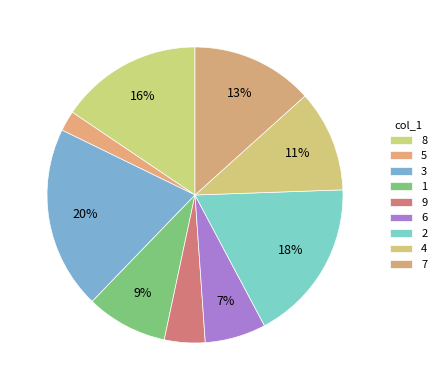

How many segments does this pie chart have?

9